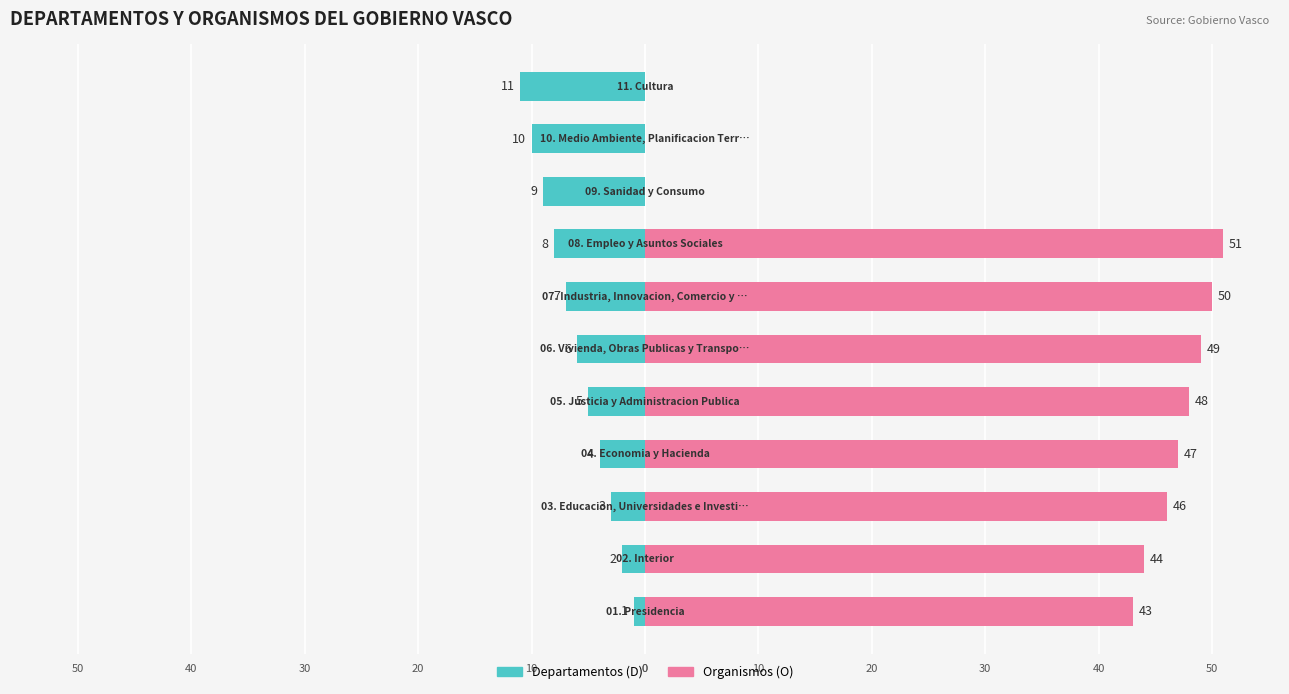

What is the difference between the second highest and second lowest values in the Organismos (O) series?

50